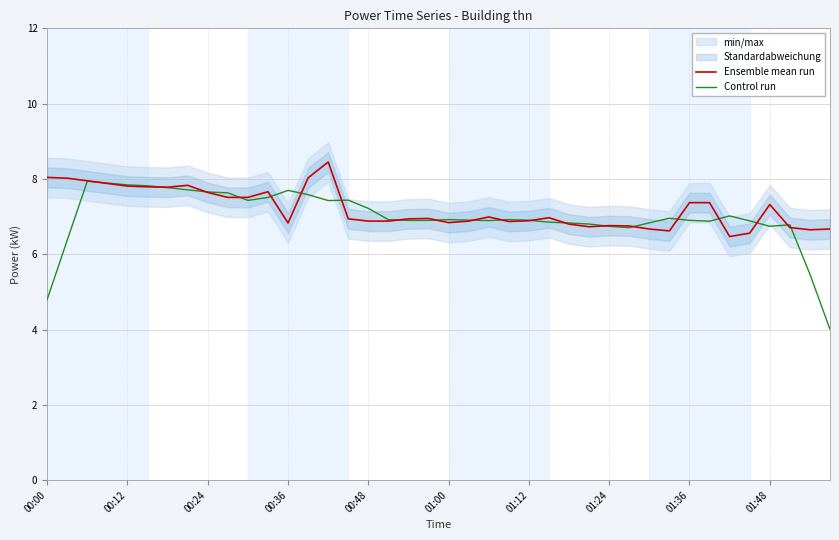

What is the average value of the Control run series?

7.0